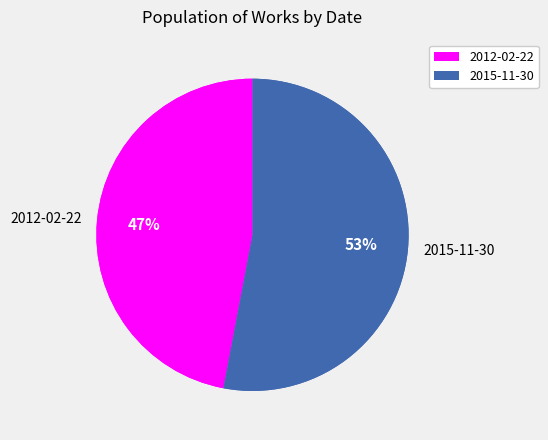

Which slice represents more than half of the pie?

2015-11-30